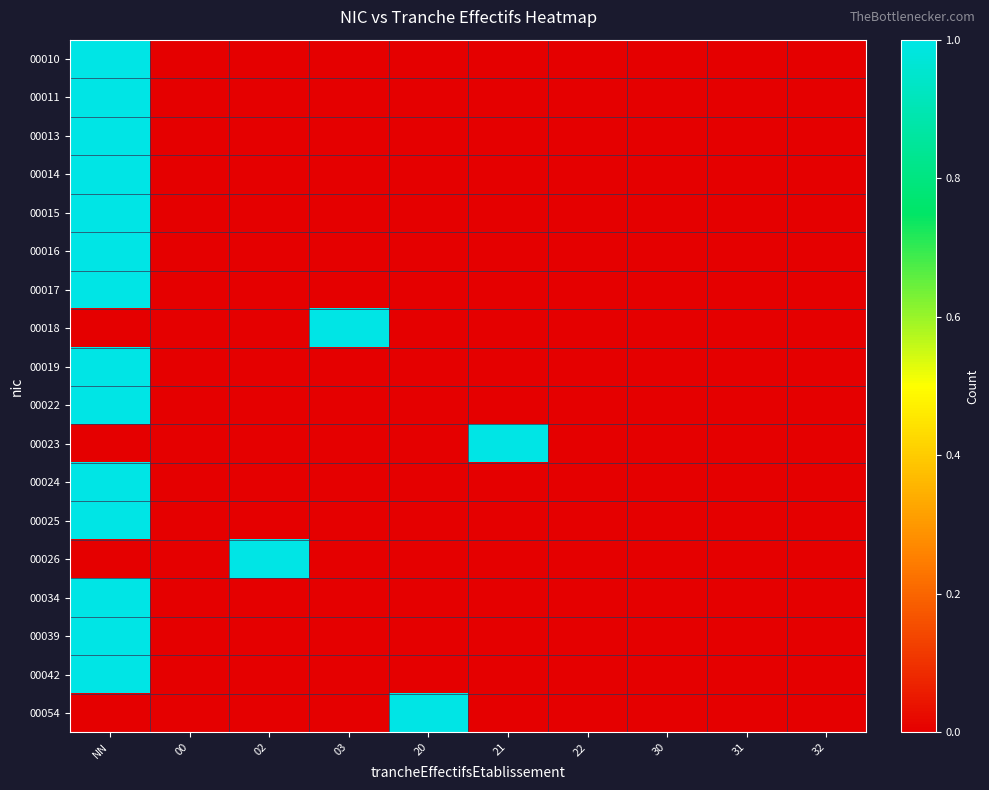

At which category is the sum across all series the highest?

NN